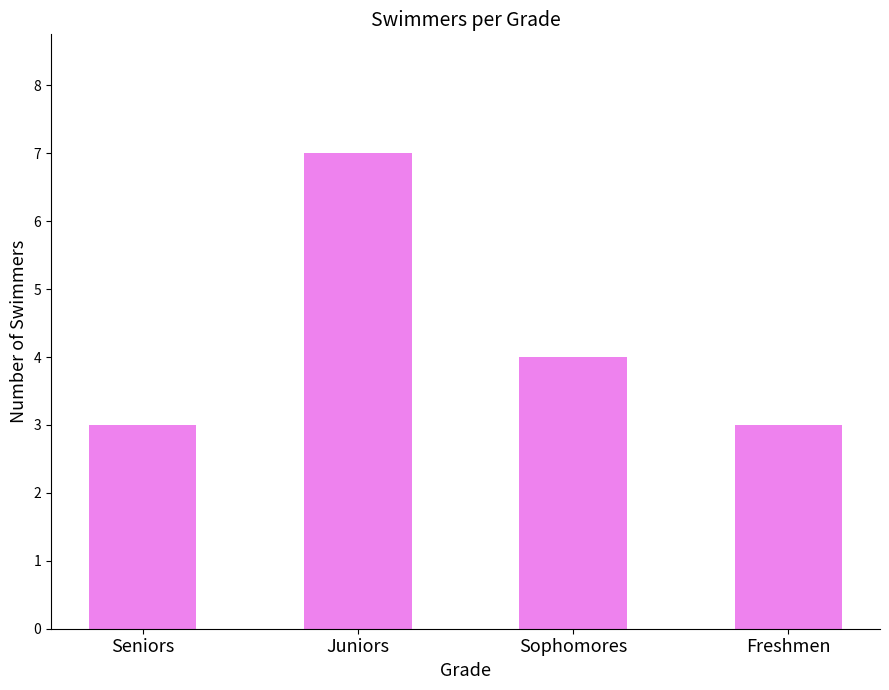

Which category has the highest value across all series?

Juniors